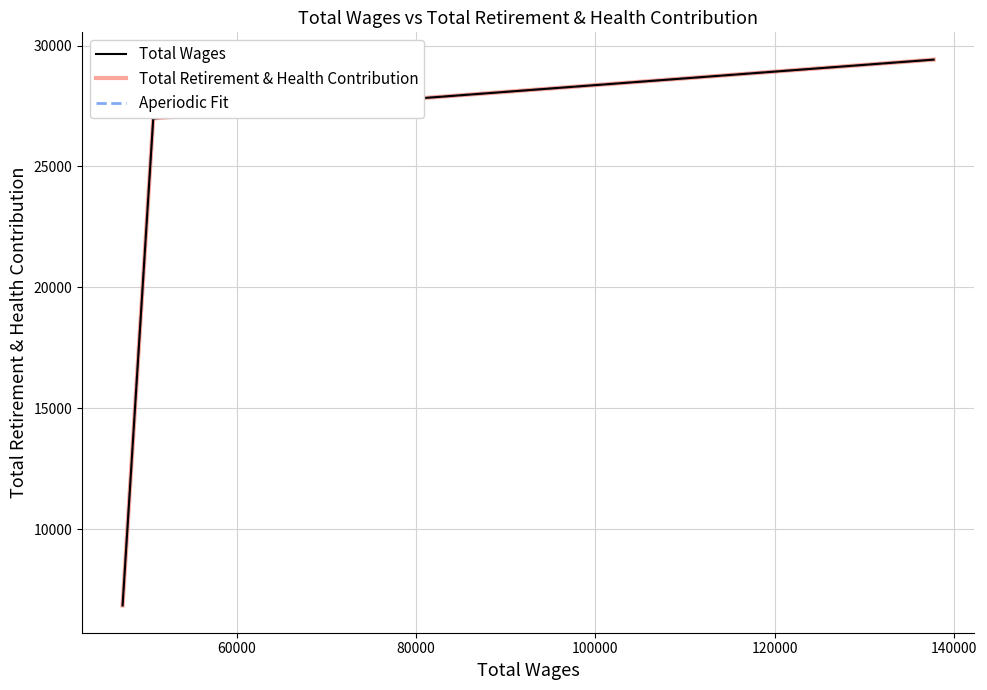

Where is Aperiodic Fit nearest to the value 18133?

60000